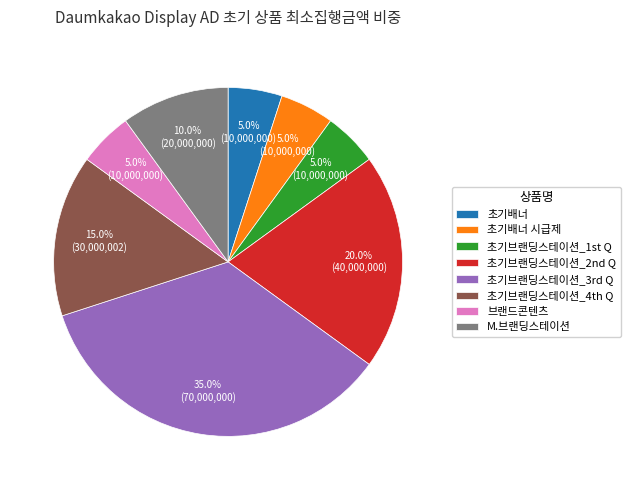

Is it true that 초기브랜딩스테이션_3rd Q is 35% of the pie?

True